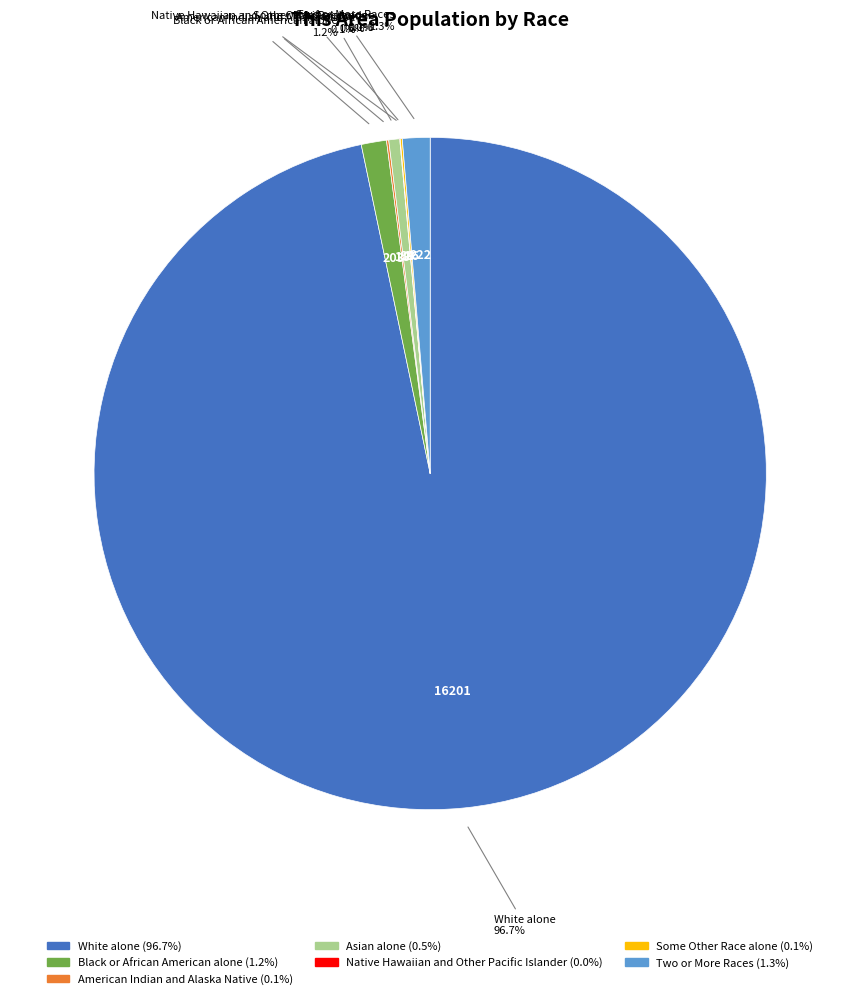

Does any single category account for the majority?

Yes